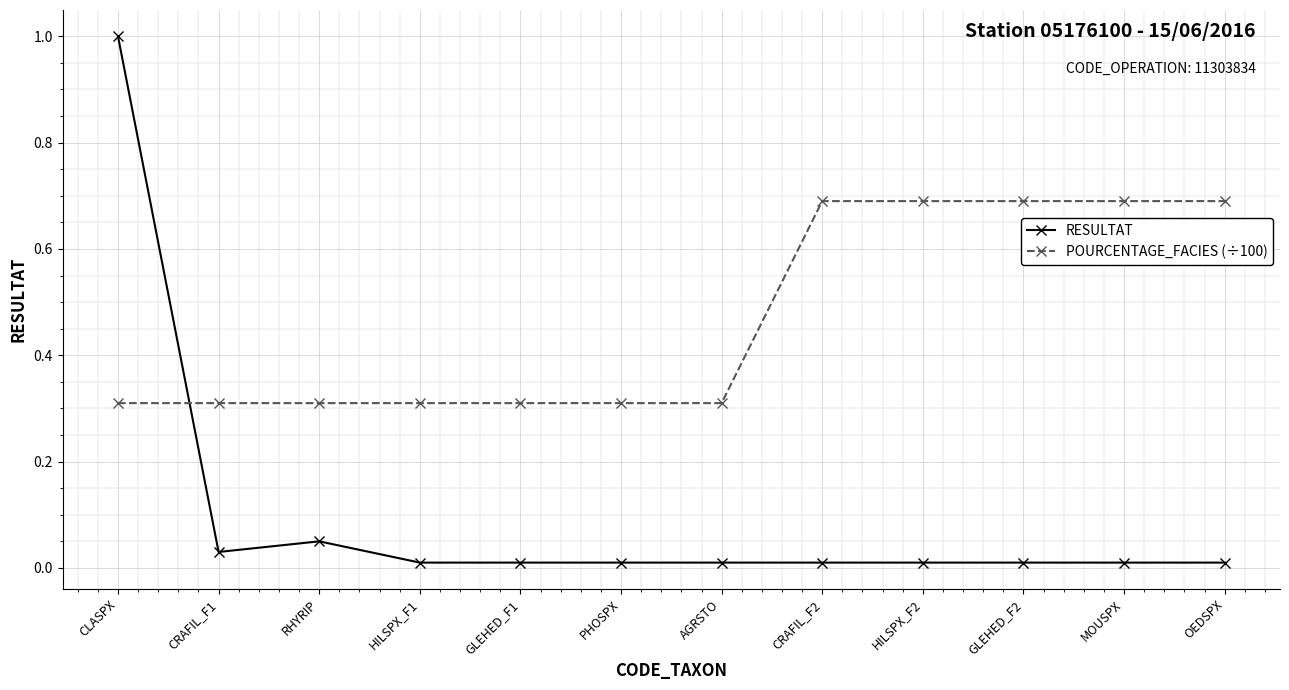

Does the chart have visible grid lines?

Yes